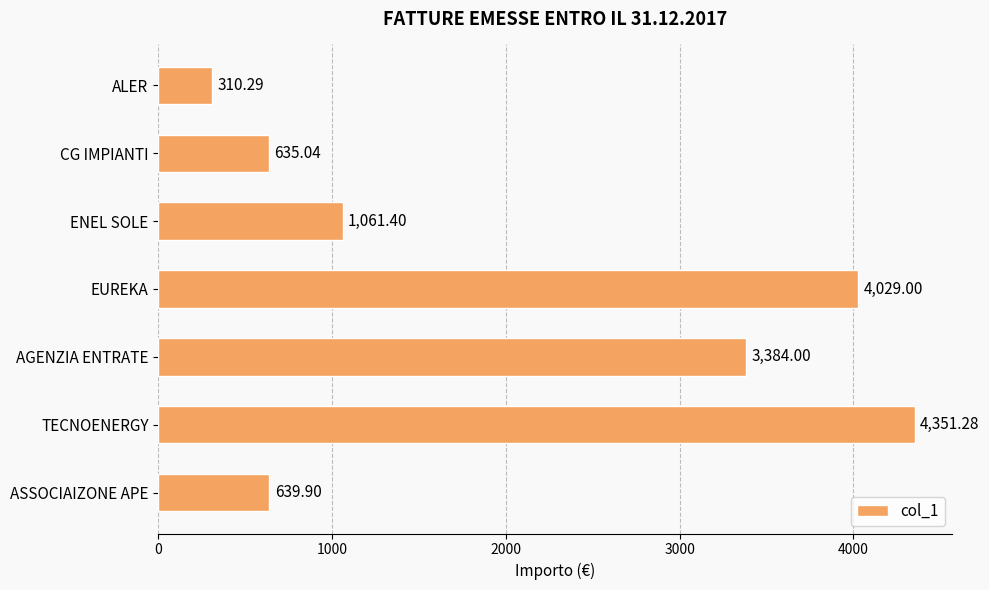

What is the minimum value shown in the chart?

310.3